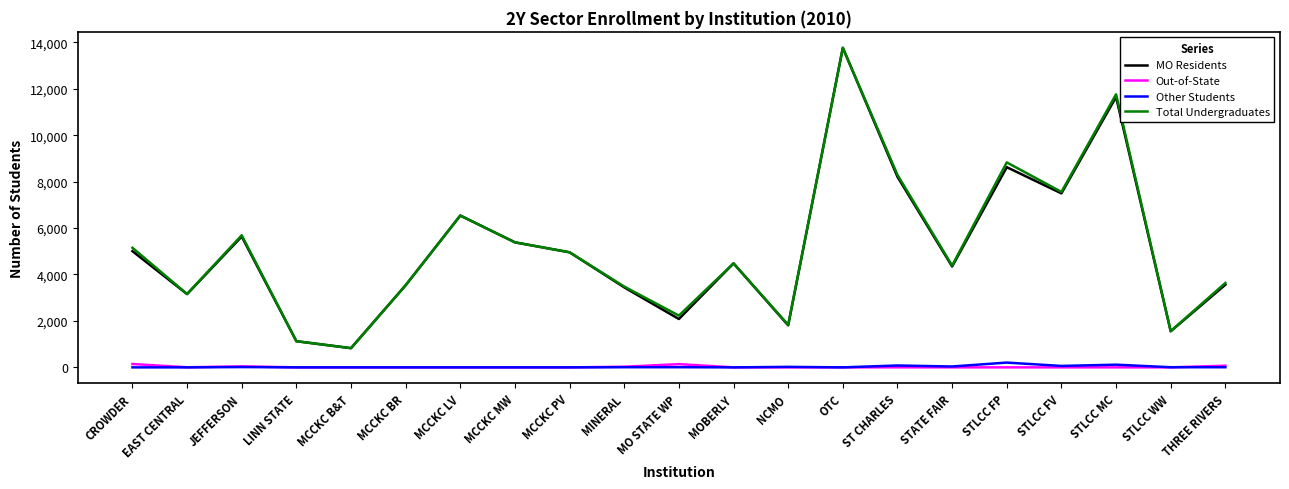

What is the spread (max minus min) of values at OTC?

13763